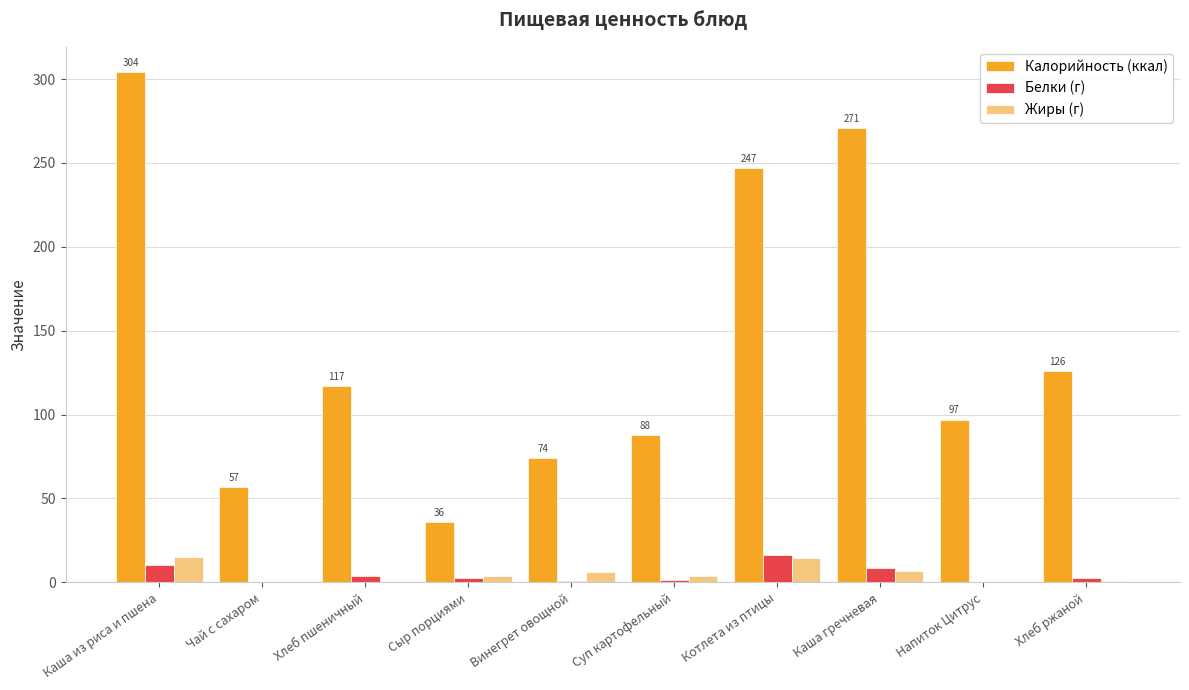

Where is Калорийность (ккал) nearest to the value 170?

Хлеб ржаной